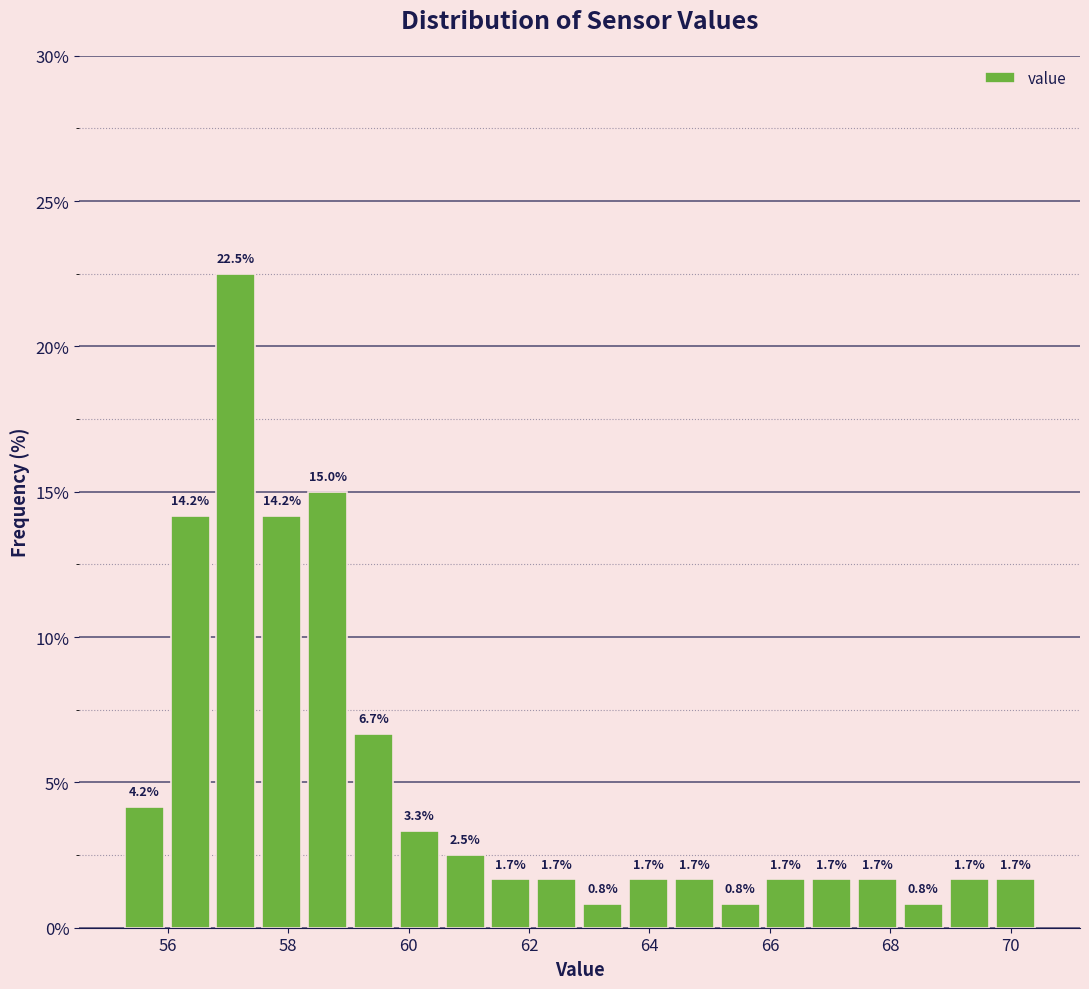

Around what value on the x-axis is the tallest bar? Give the approximate position of its centre, as read against the axis.

57.2